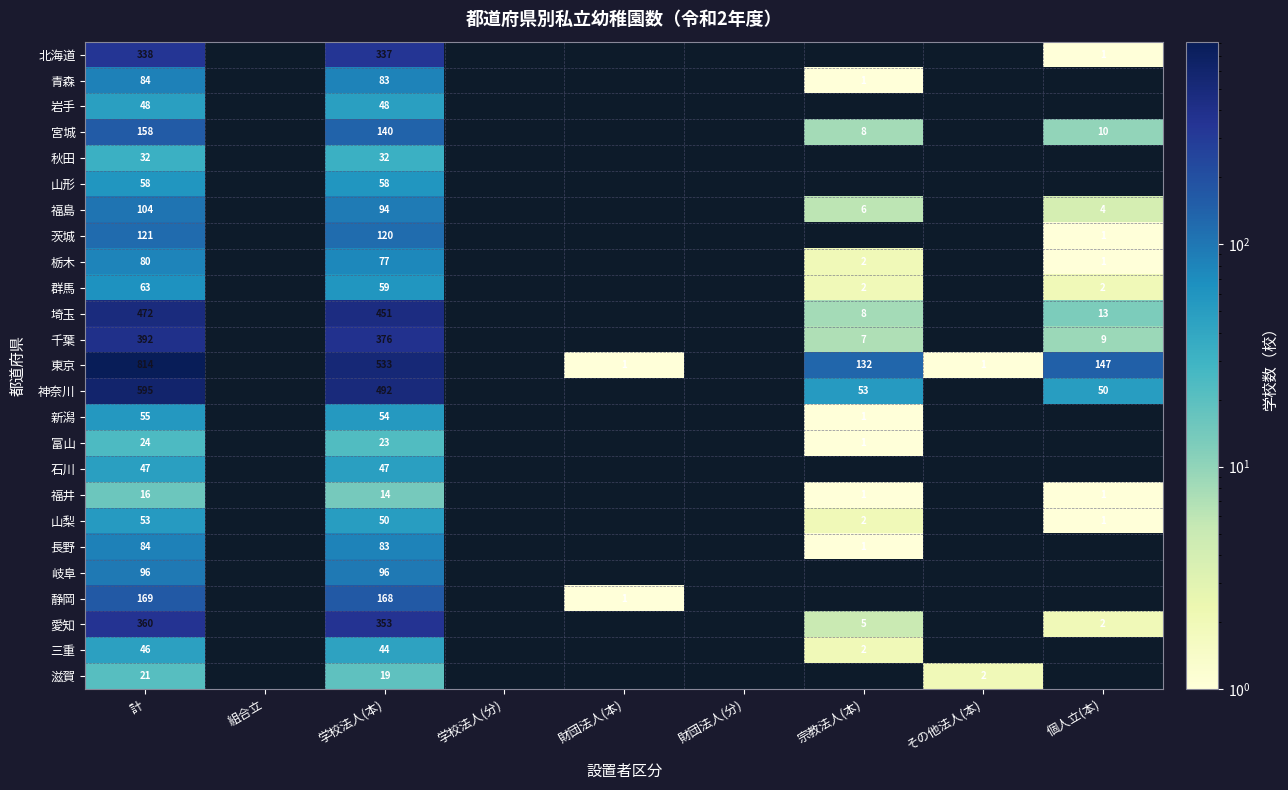

The value of 千葉 at 個人立(本) is 14.3. True or false?

False